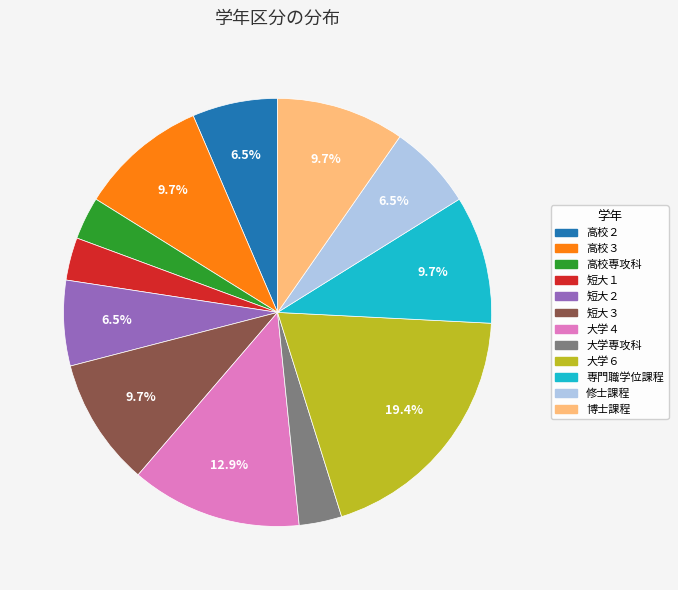

To the nearest percent, what percentage of the pie is 大学６?

19%